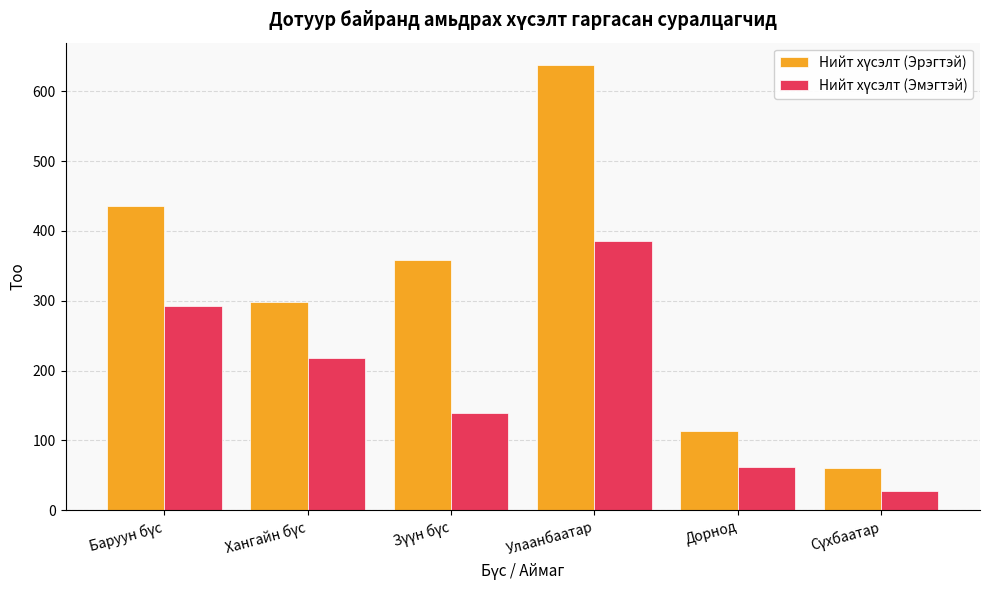

How many groups of bars are there?

6